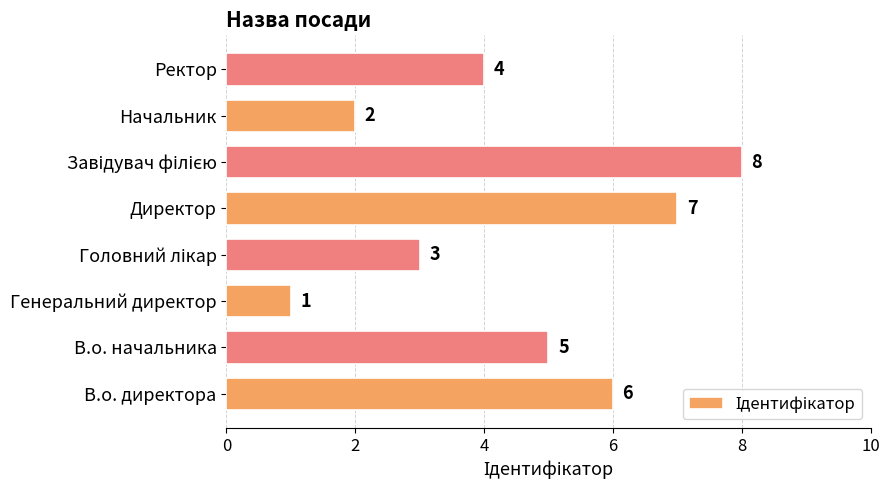

Count the values in the range 3 to 7.

5